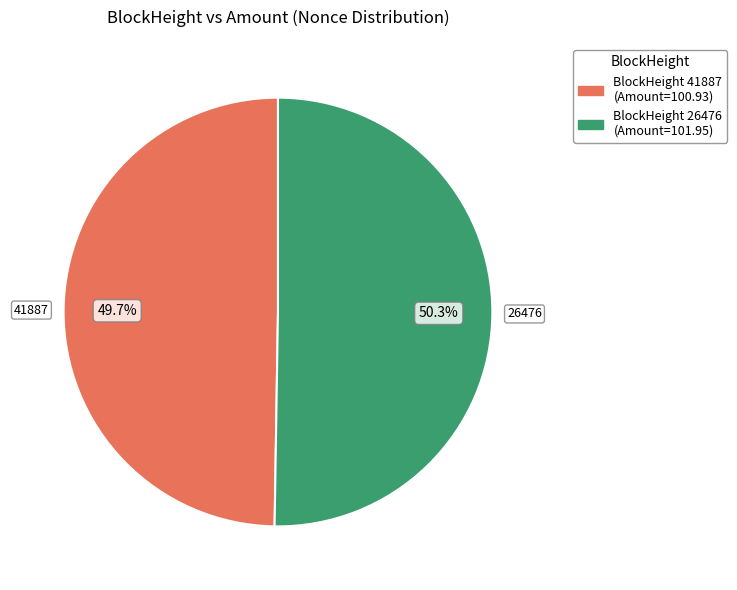

To the nearest percent, what is the average slice percentage?

50%